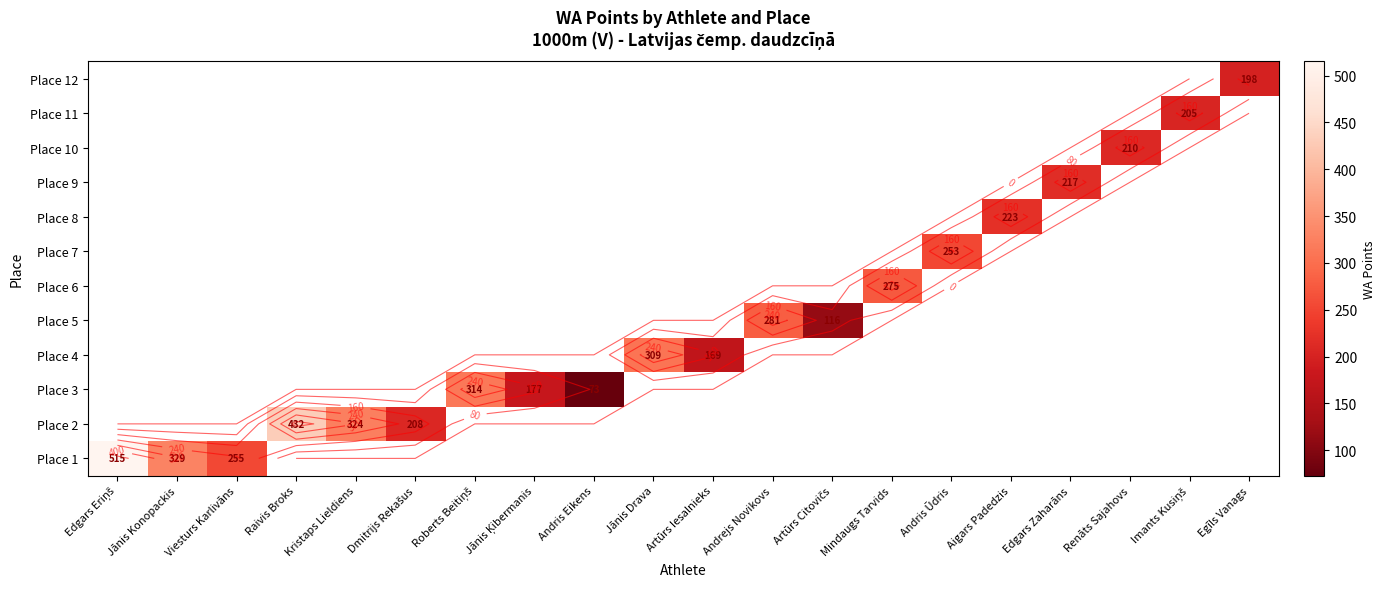

At which category does the chart reach its peak across all series?

Edgars Eriņš